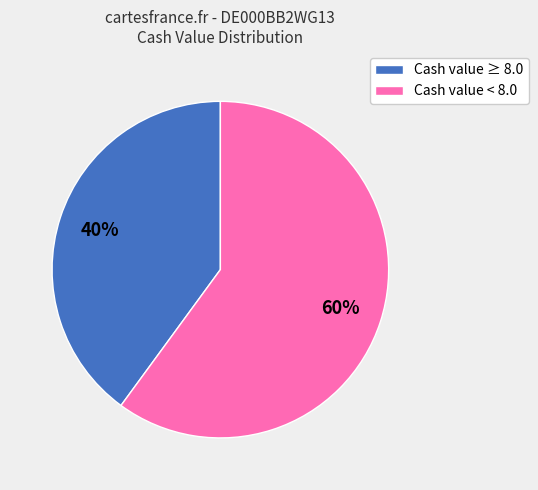

Is there any slice that represents more than half of the pie?

Yes